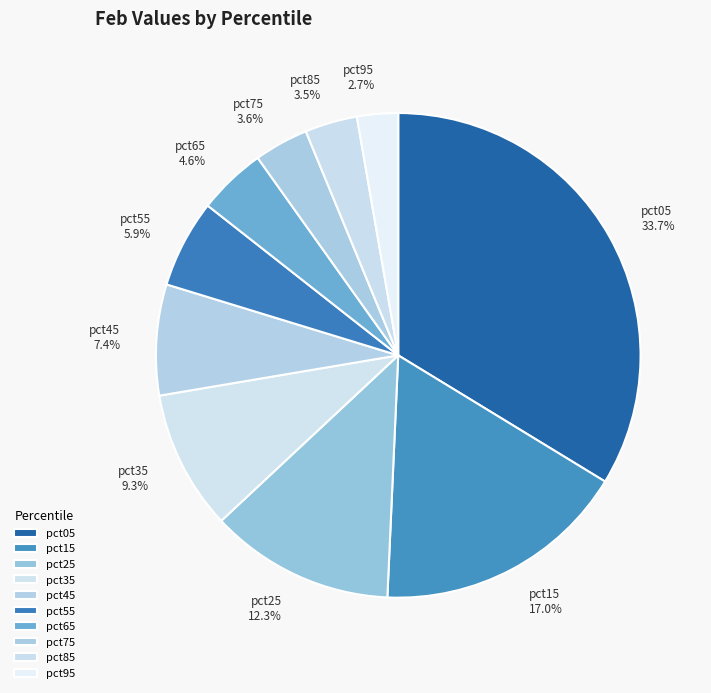

What percentage do pct75 and pct45 together represent?

11.0%